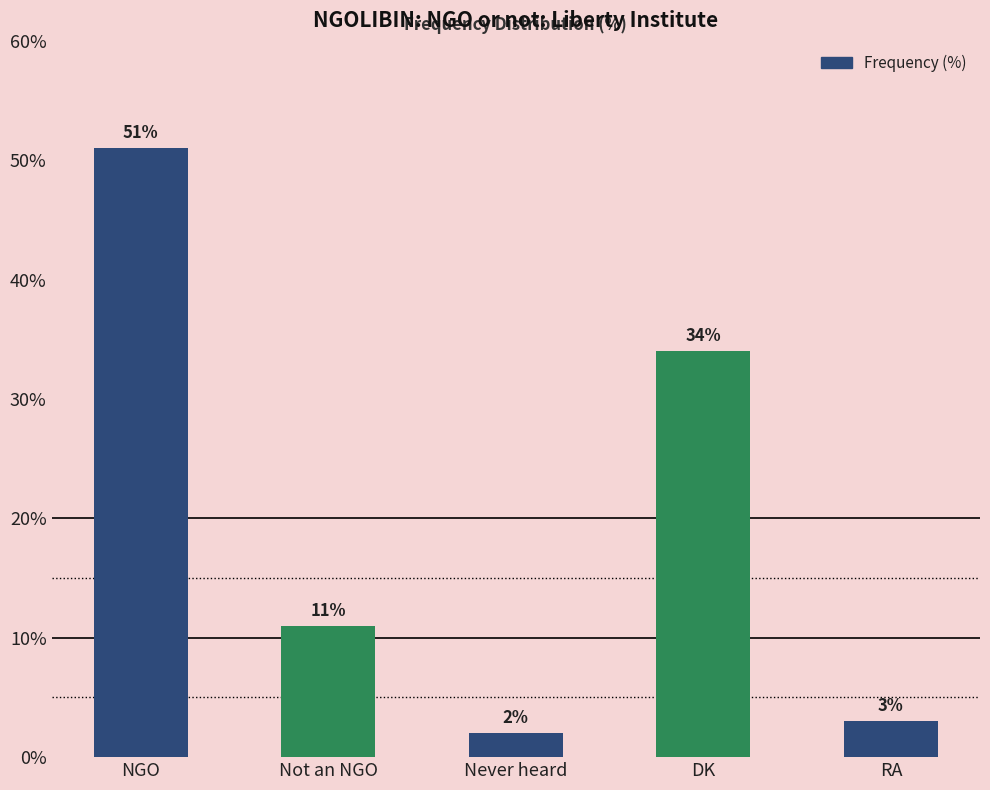

Reading left to right, what are all the values shown in this chart?

NGO=51	Not an NGO=11	Never heard=2	DK=34	RA=3